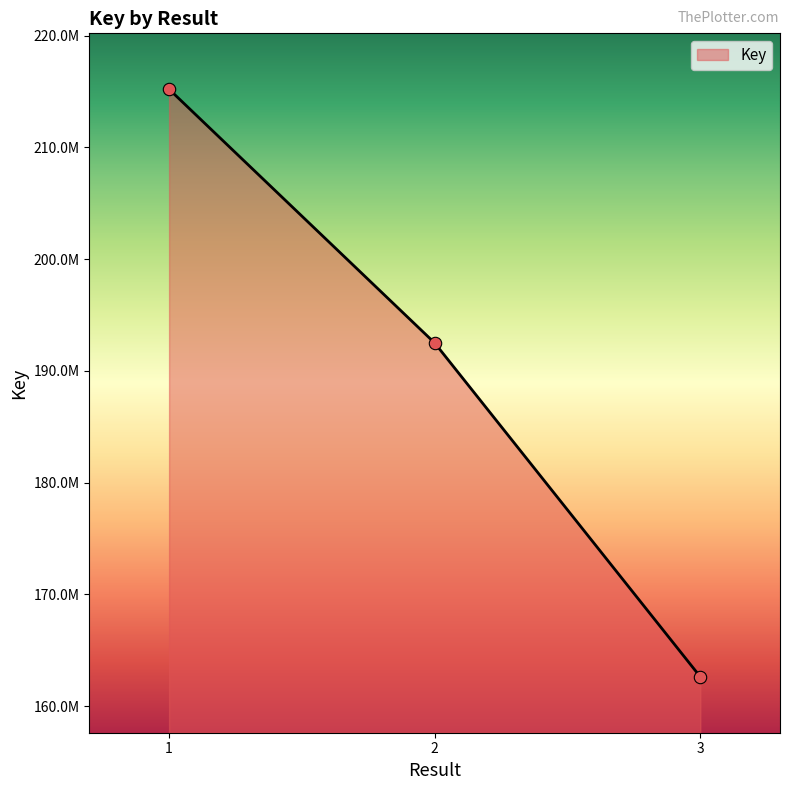

Which has a higher value, 2 or 3?

2